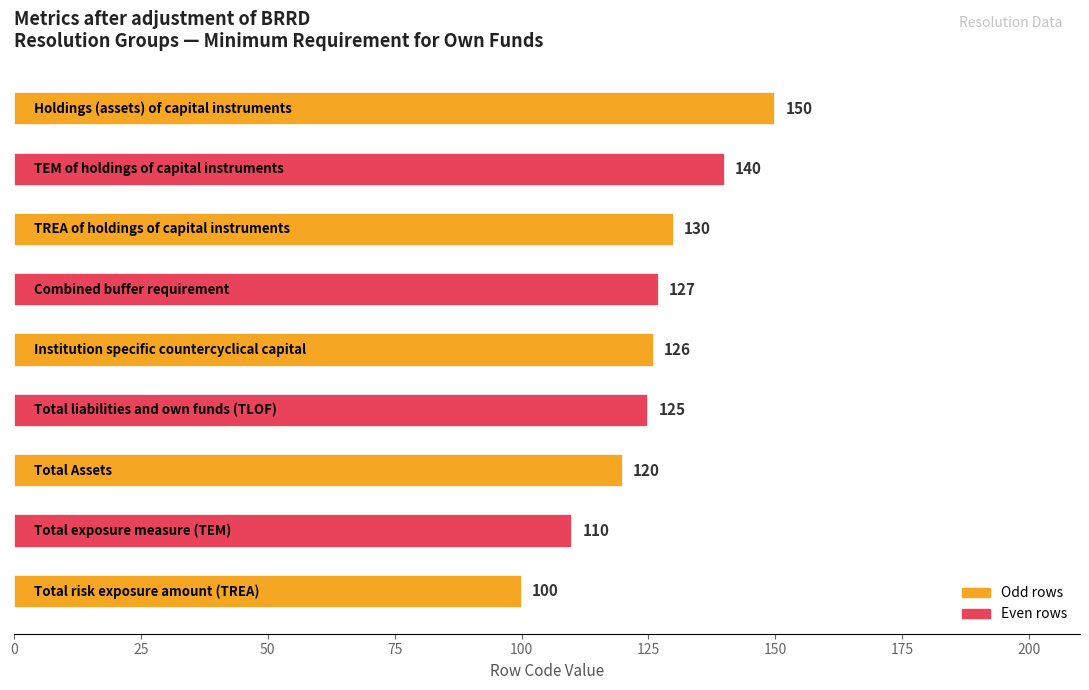

What is the sum of all values?

1128